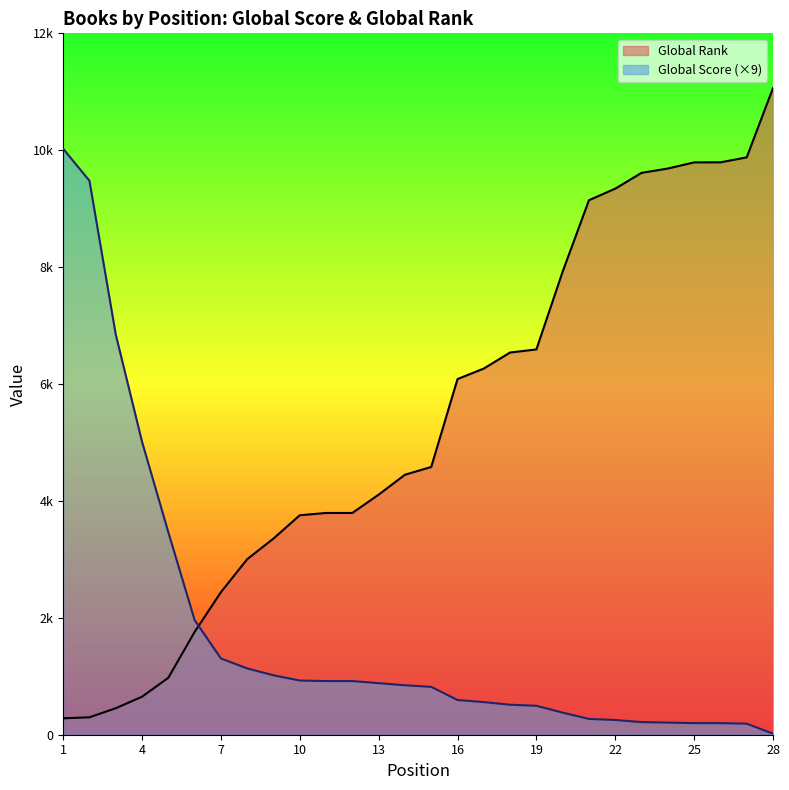

The value of Global Rank at 17 is 3230. True or false?

False